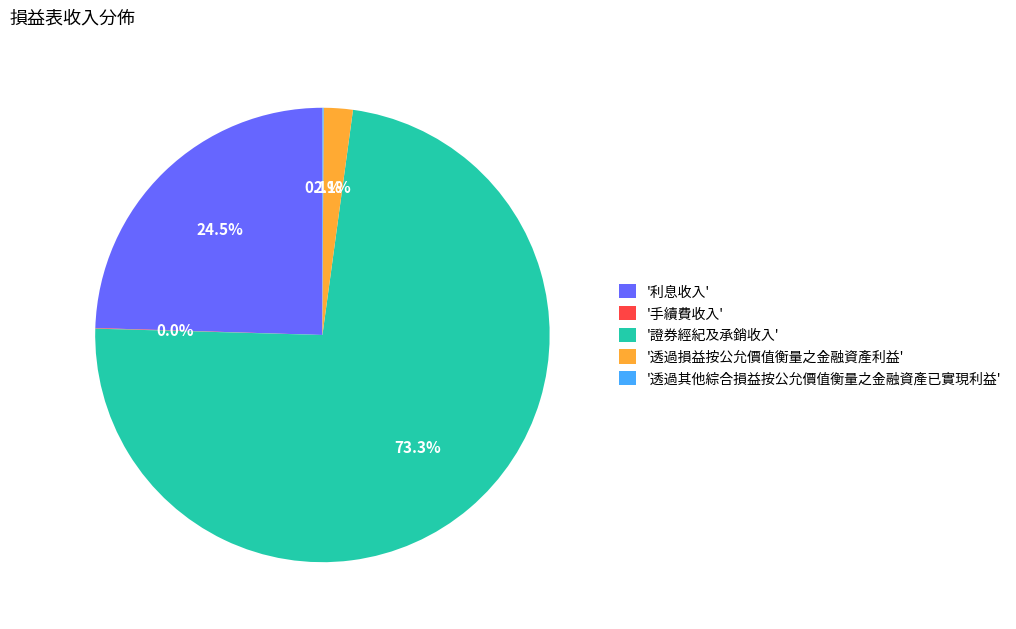

Which category accounts for the majority?

'證券經紀及承銷收入'